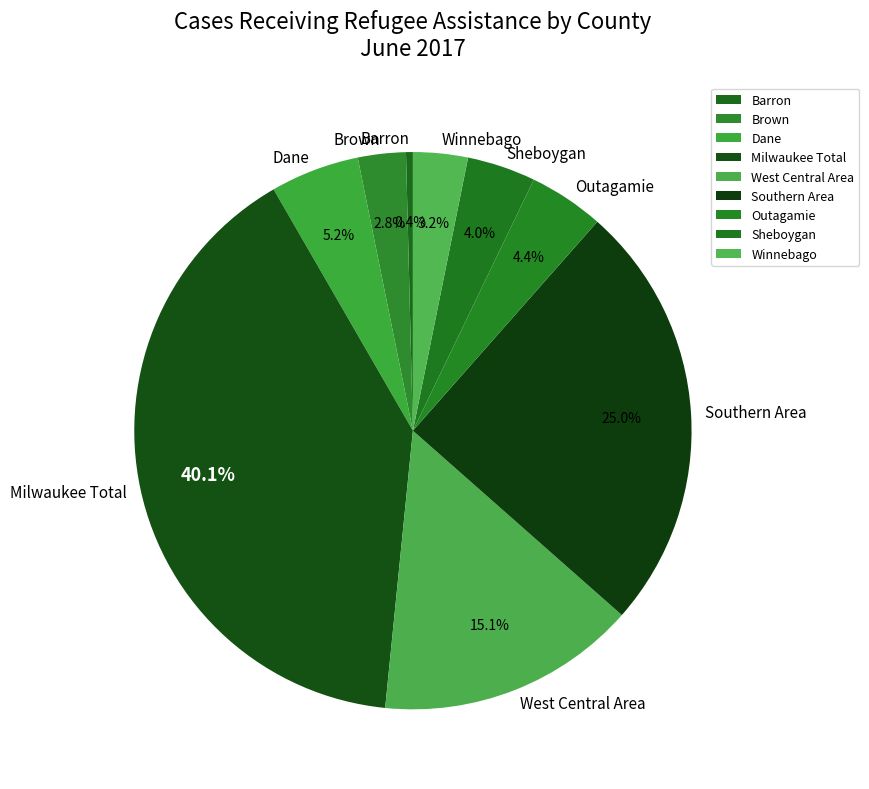

Which has a higher value, Outagamie or Barron?

Outagamie